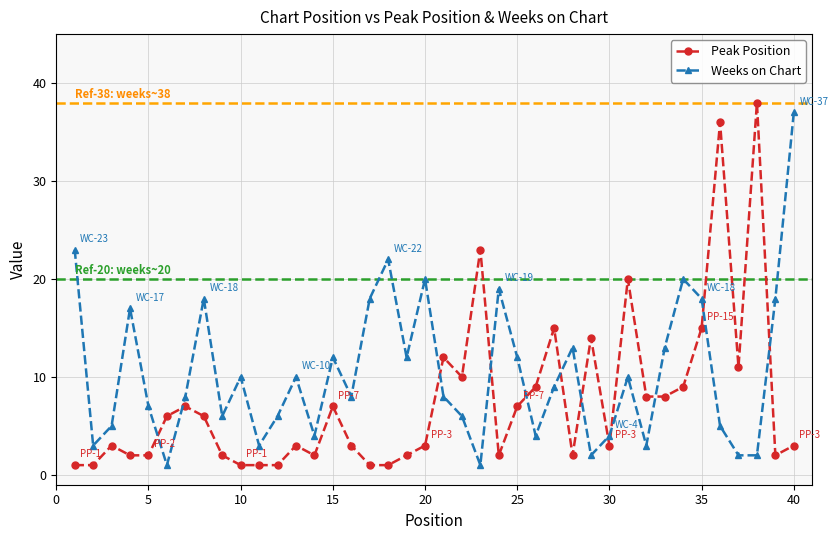

Reading right to left, what are all the values shown in this chart?

Peak Position: 3	2	38	11	36	15	9	8	8	20	3	14	2	15	9	7	2	23	10	12	3	2	1	1	3	7	2	3	1	1	1	2	6	7	6	2	2	3	1	1
Weeks on Chart: 37	18	2	2	5	18	20	13	3	10	4	2	13	9	4	12	19	1	6	8	20	12	22	18	8	12	4	10	6	3	10	6	18	8	1	7	17	5	3	23